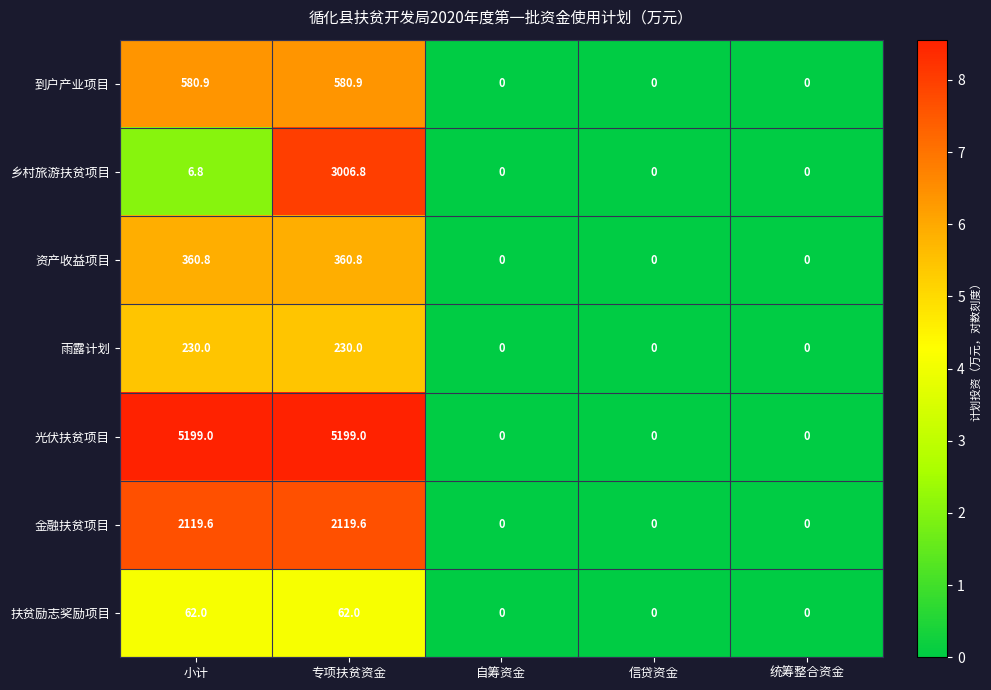

What is the average value of the 光伏扶贫项目 series?

2079.6